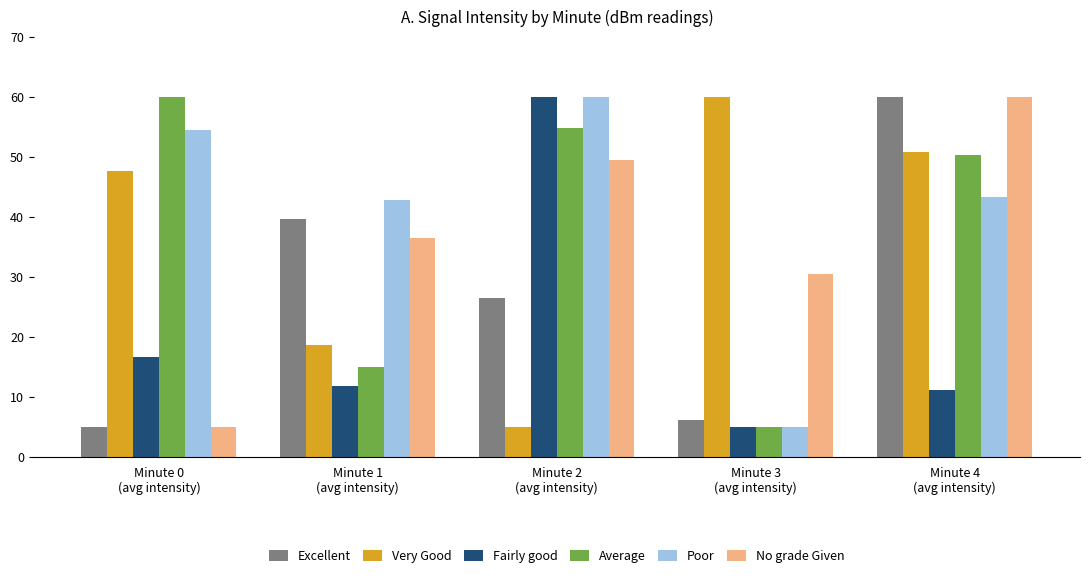

True or false: Excellent has a value of 6.1 at Minute 3
(avg intensity).

True